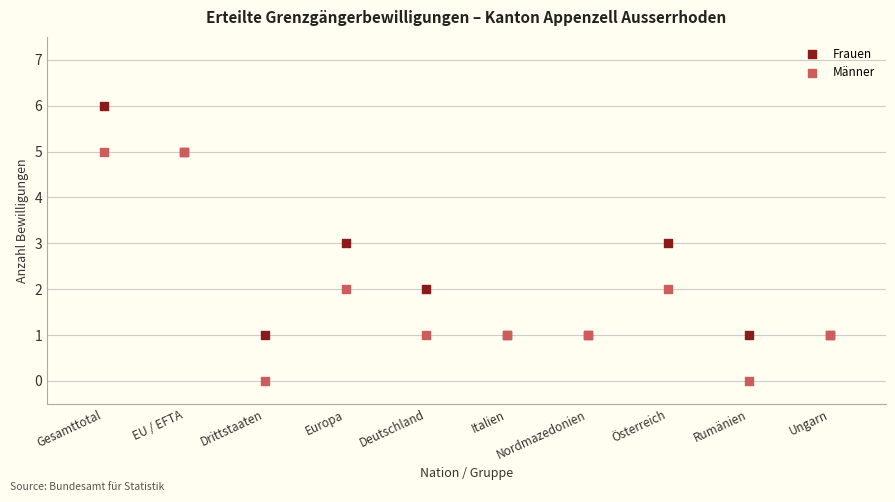

Which series contains the highest Y value?

Frauen